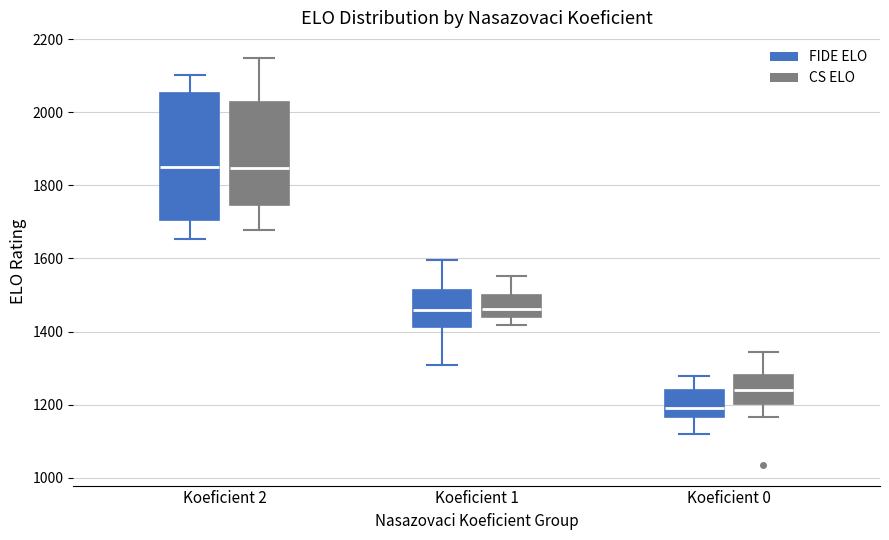

Comparing the boxes themselves (not the whiskers), which one is the tallest?

Koeficient 2 (FIDE ELO)